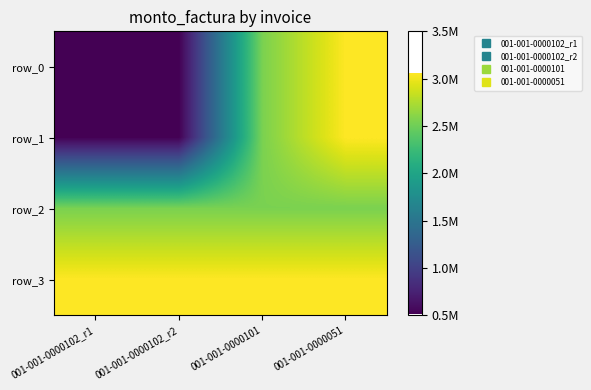

Reading left to right, what are all the values shown in this chart?

row_0: 510000	510000	2550000	3060000
row_1: 510000	510000	2550000	3060000
row_2: 2550000	2550000	2550000	2550000
row_3: 3060000	3060000	3060000	3060000